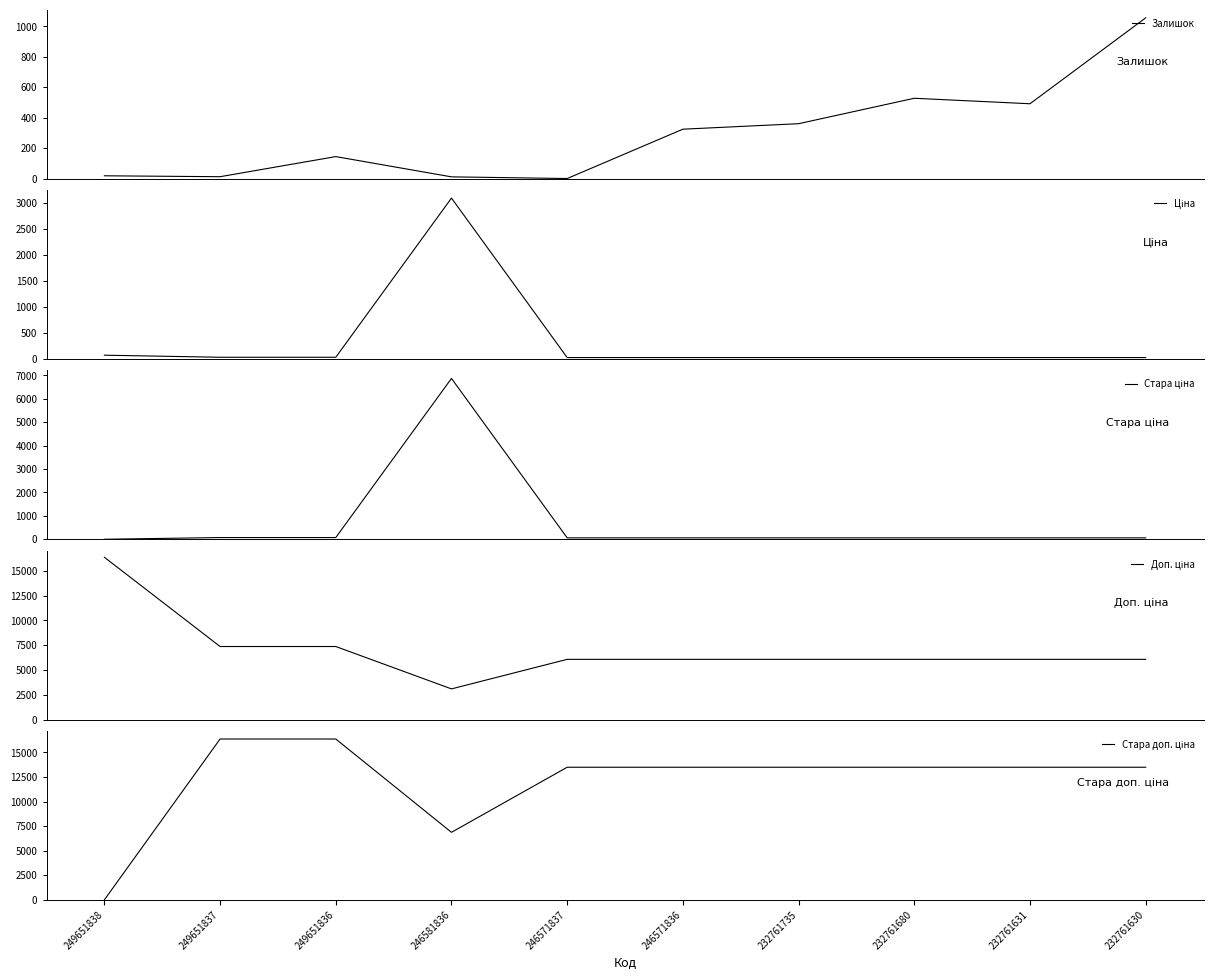

Is this an area chart (filled region under the line)?

No